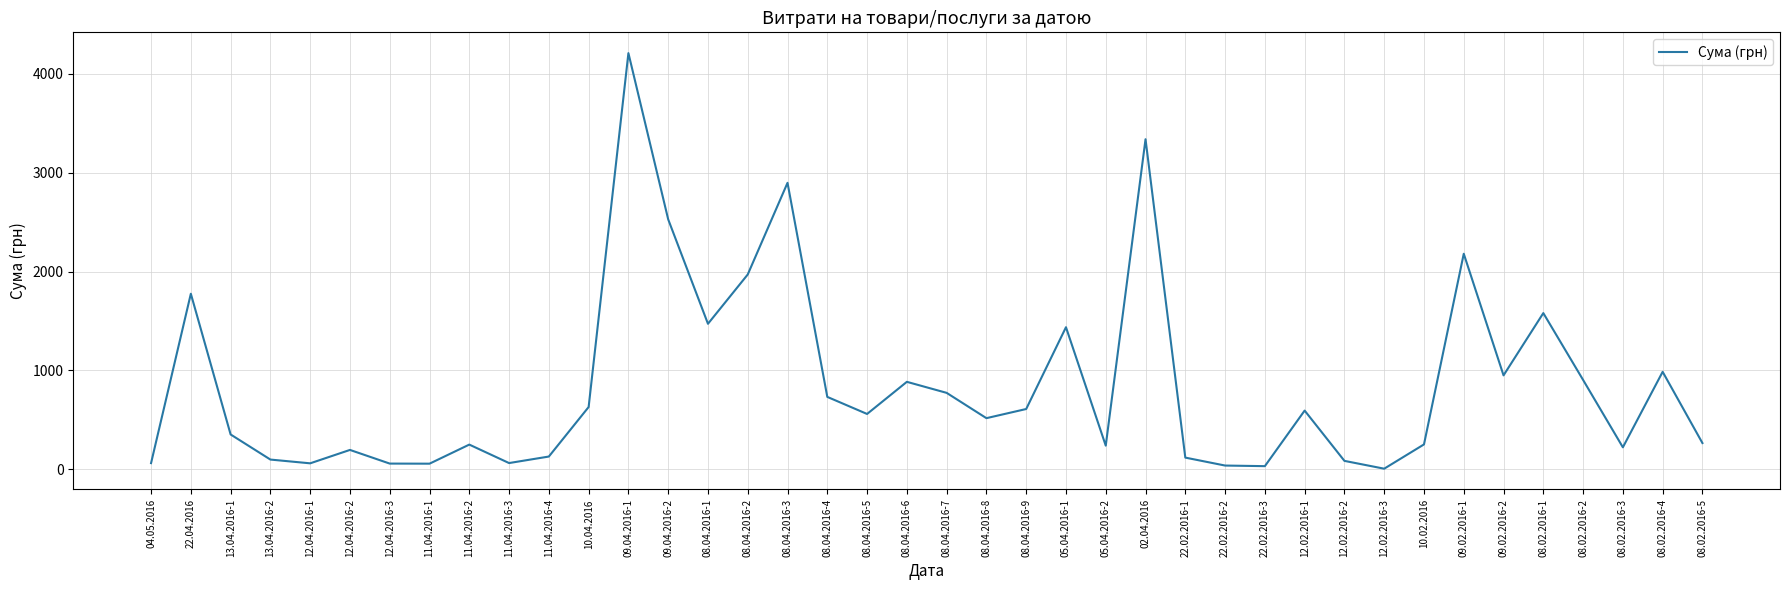

Count the number of categories in the chart.

40